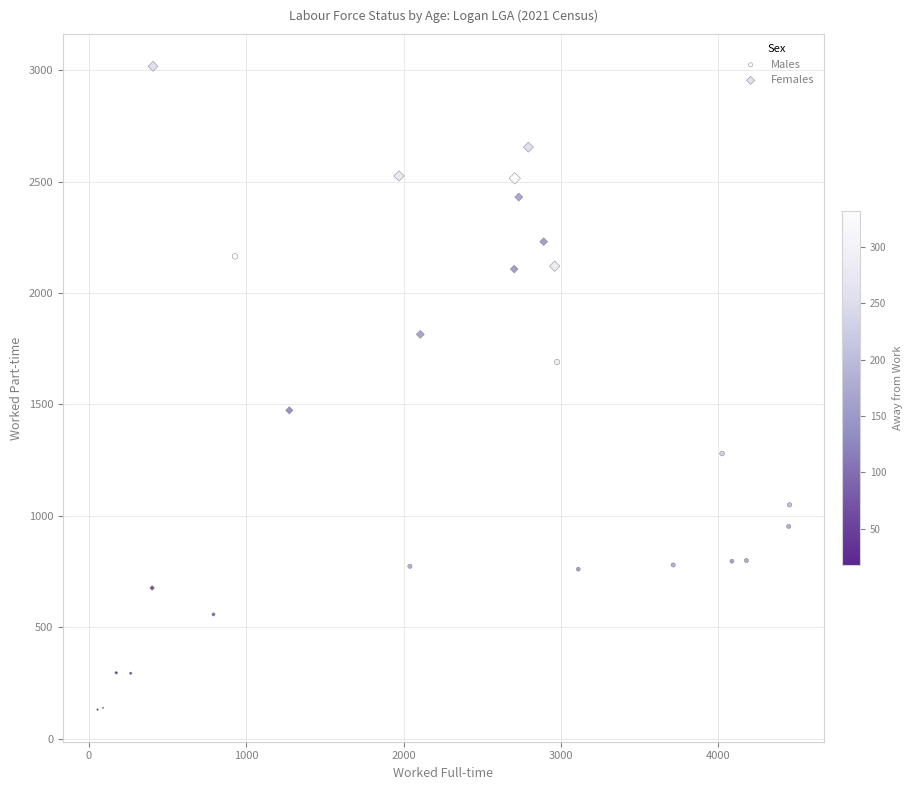

What are all the series names shown in the legend?

Males, Females